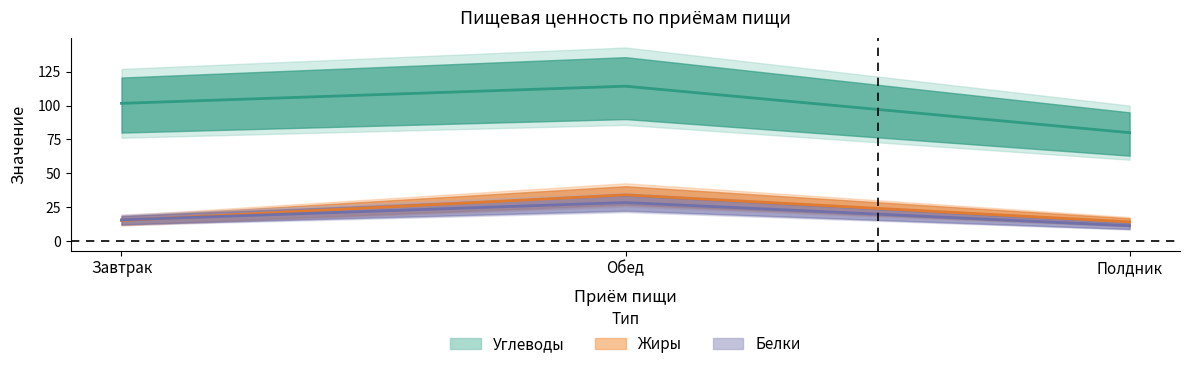

Reading left to right, extract all data points from this chart.

Белки: Завтрак=15.6	Обед=28.4	Полдник=11.3
Жиры: Завтрак=15.2	Обед=34.1	Полдник=14.1
Углеводы: Завтрак=101.6	Обед=114.3	Полдник=80.0